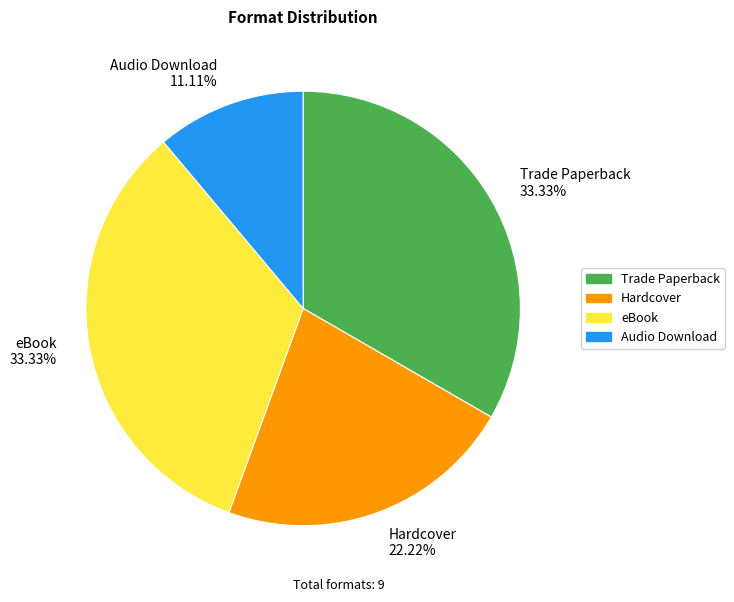

Which slice is the smallest?

Audio Download